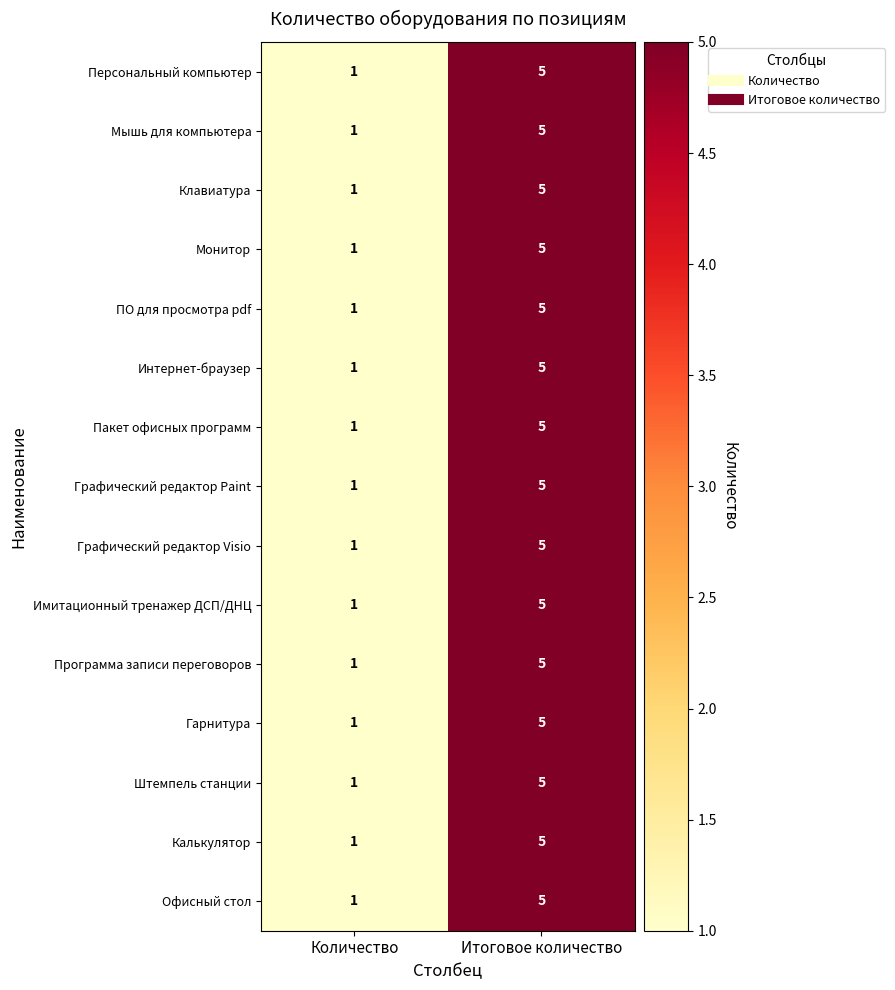

At which category is the sum across all series the highest?

Итоговое количество